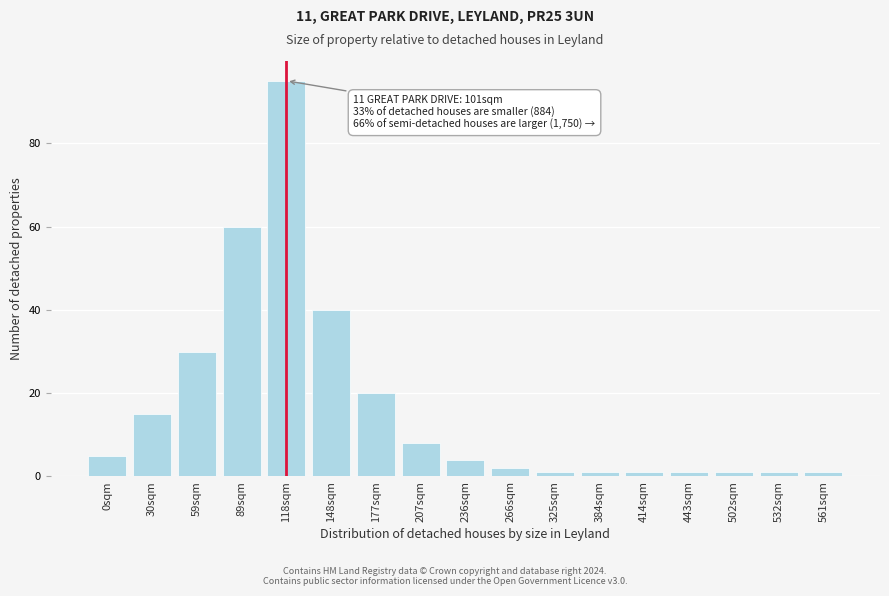

Reading left to right, what are all the values shown in this chart?

0sqm=5	30sqm=15	59sqm=30	89sqm=60	118sqm=95	148sqm=40	177sqm=20	207sqm=8	236sqm=4	266sqm=2	325sqm=1	384sqm=1	414sqm=1	443sqm=1	502sqm=1	532sqm=1	561sqm=1